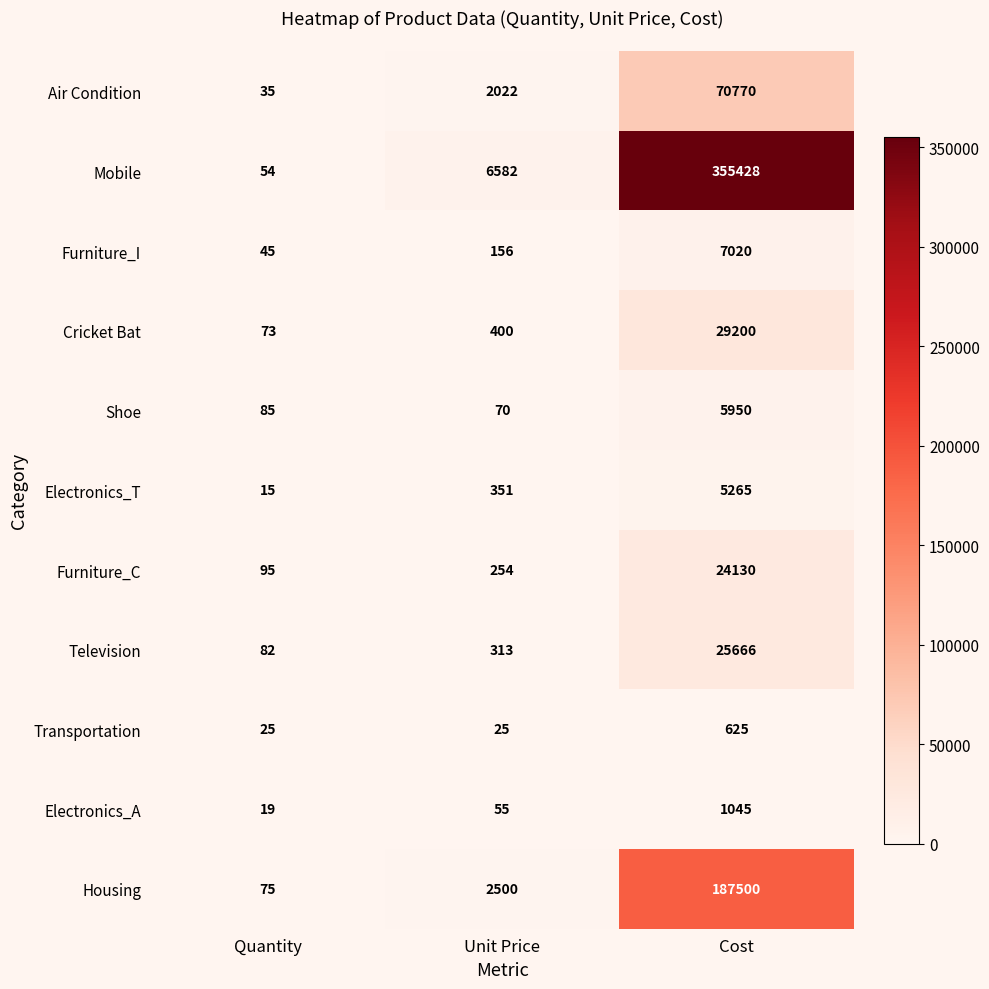

The Electronics_T series shows 6 at Quantity. True or false?

False